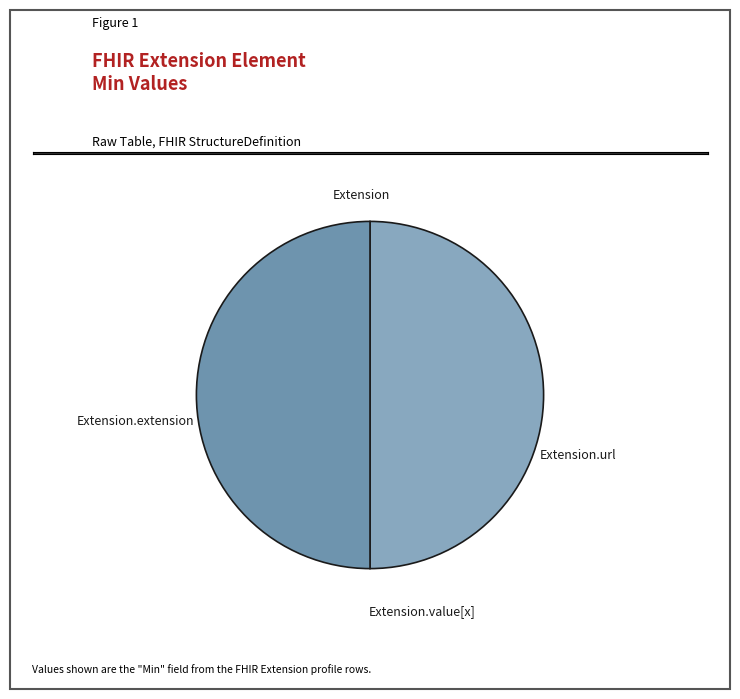

What is the largest slice in the pie chart?

Extension.url